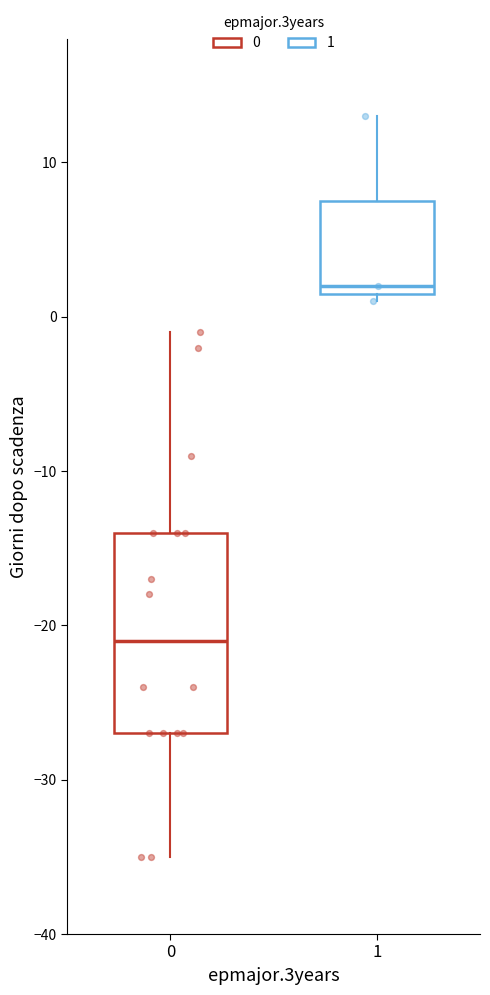

Reading left to right, read every box against the y-axis: the position of its median line, the range the box covers, and the ends of its whiskers. The values are not printed on the chart, so give them approximately, as read against the axis.

0: median -21, box -27 to -14, whiskers -35 to -1
1: median 2 (just above the box's lower edge), box 2 to 8, whiskers 1 to 13